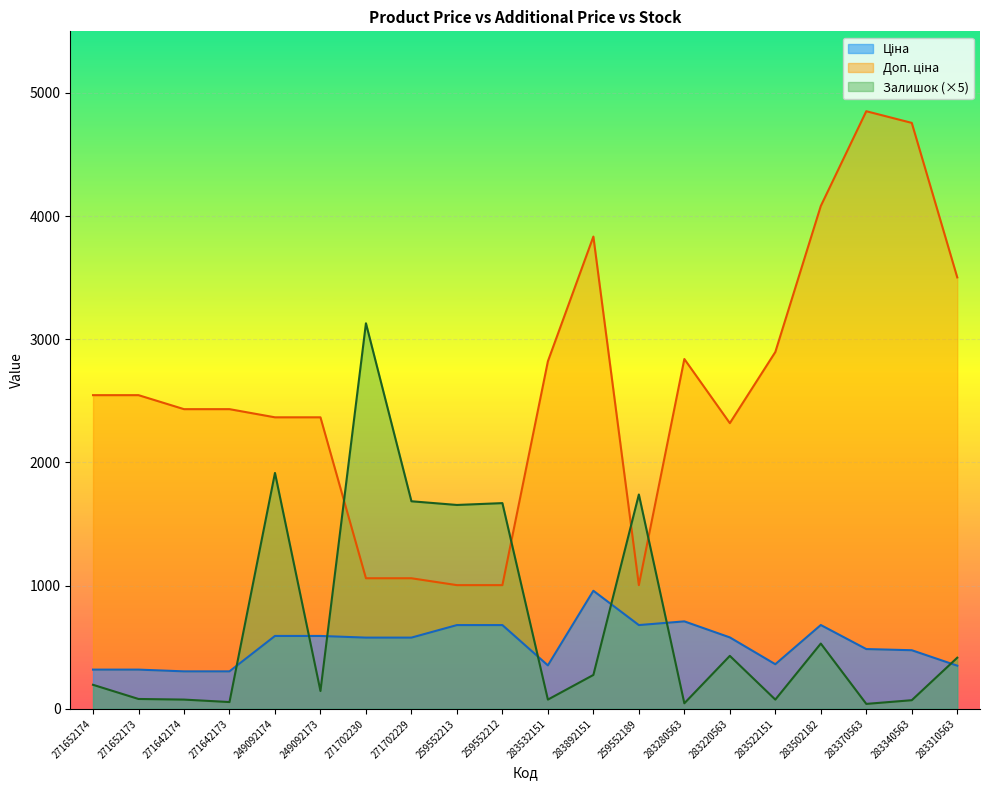

Rank the categories by Ціна value from lowest to highest.

271642174, 271642173, 271652174, 271652173, 283310563, 283532151, 283522151, 283340563, 283370563, 271702230, 271702229, 283220563, 249092174, 249092173, 259552213, 259552212, 259552189, 283502182, 283280563, 283892151